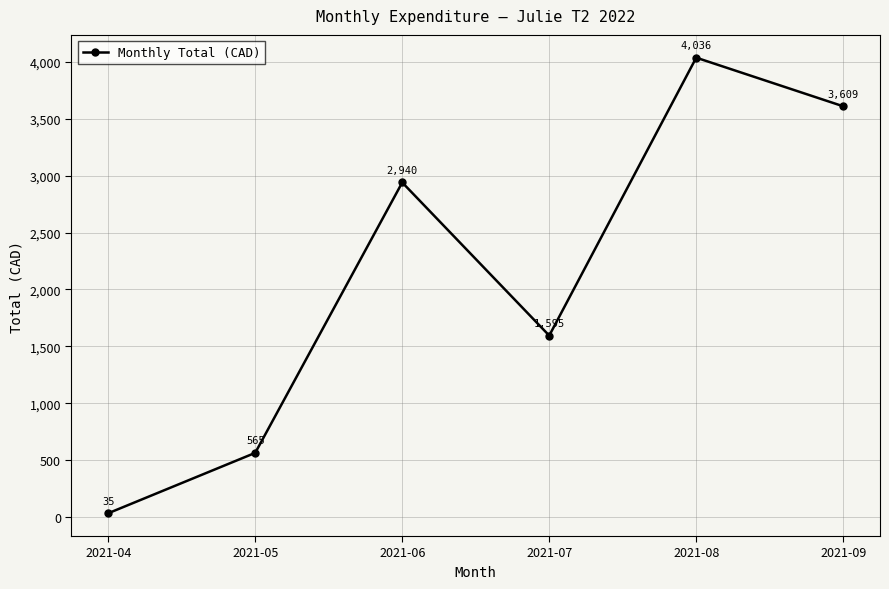

Which label corresponds to the largest value in the chart?

2021-08